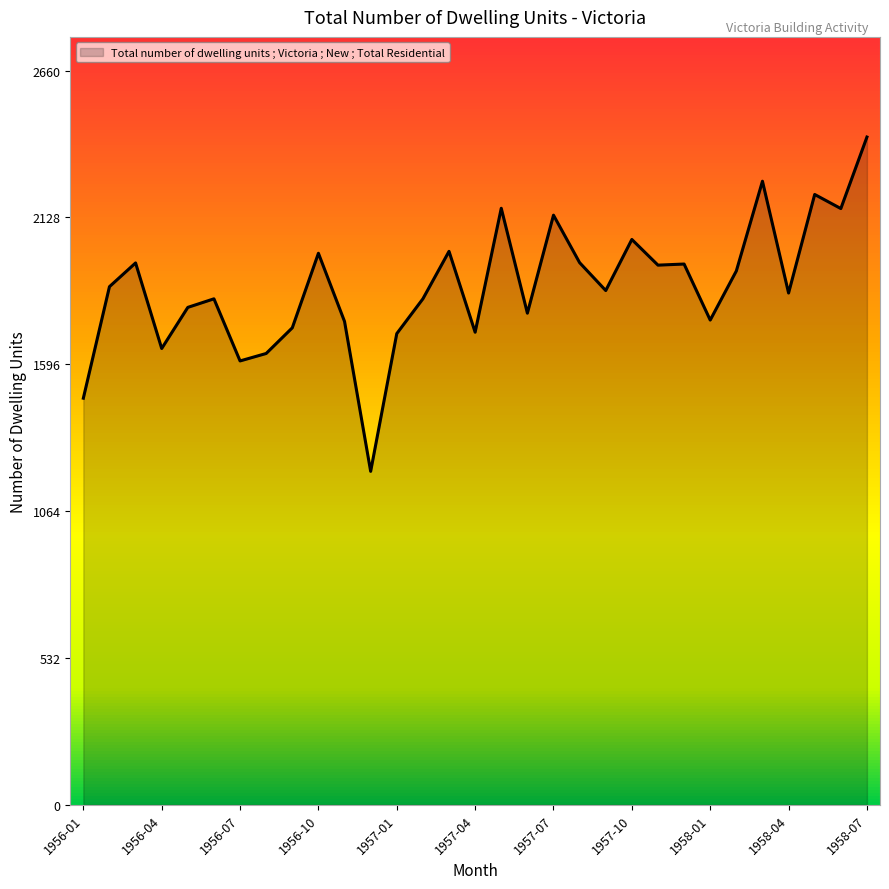

What is the minimum value shown in the chart?

1208